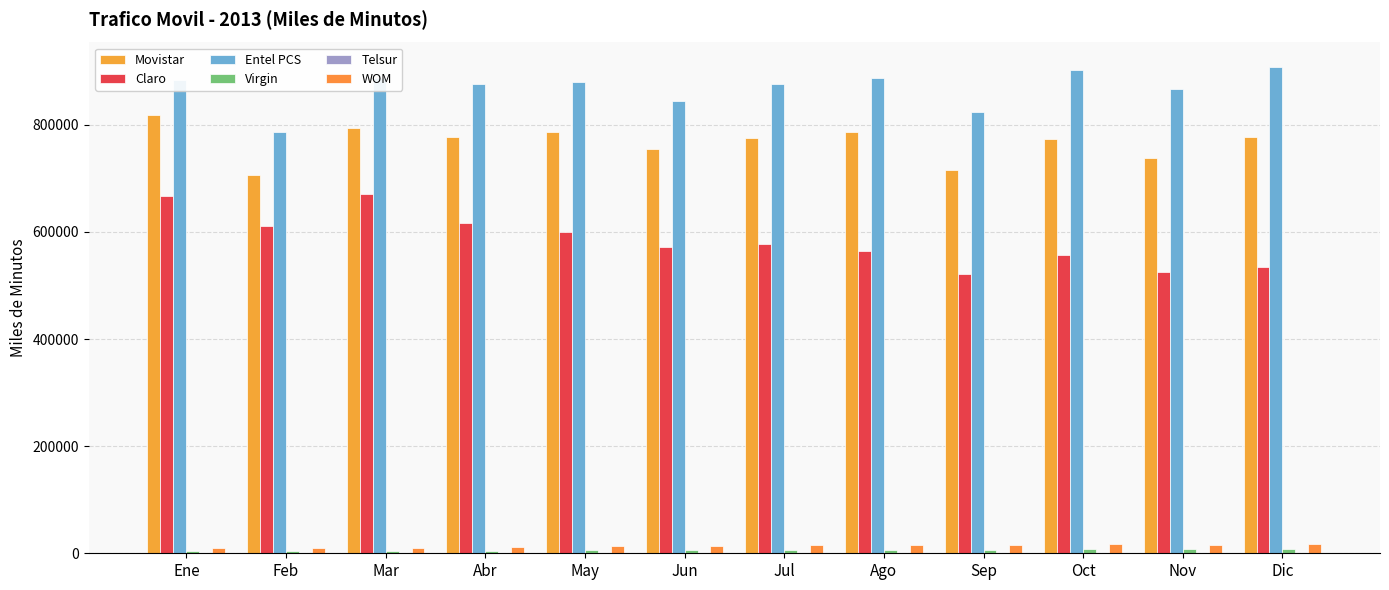

Between Mar and Nov, which series saw the biggest shift?

Claro